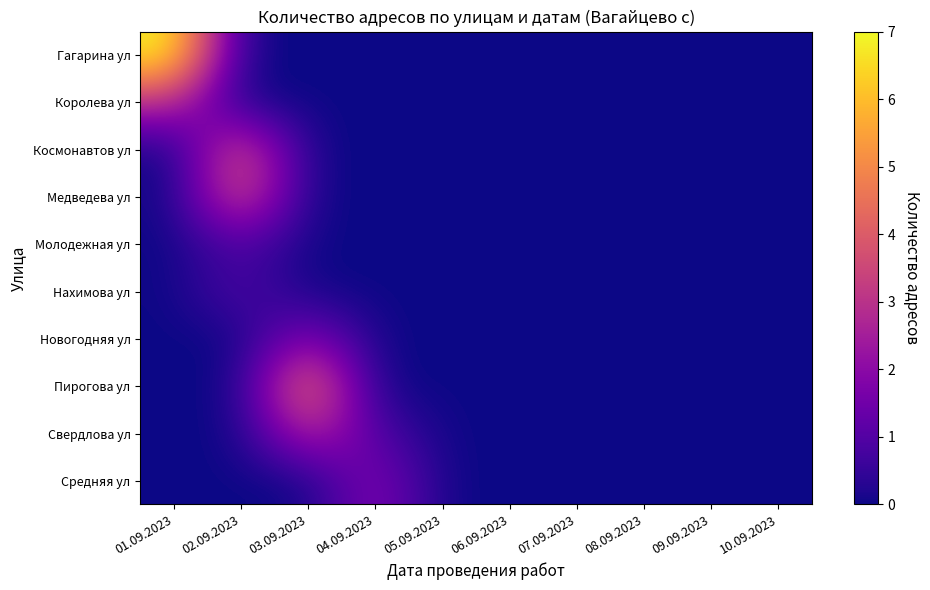

How many series are shown in this chart?

10